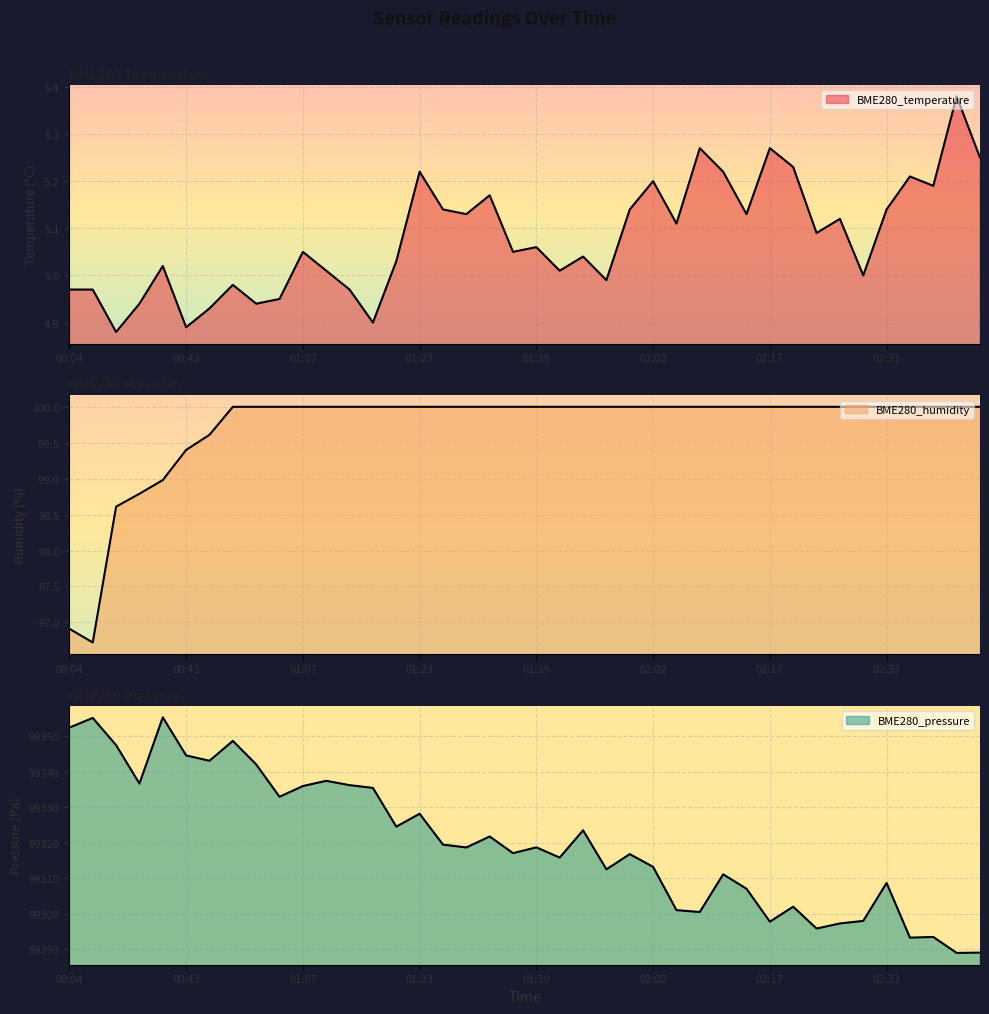

What is the difference between the maximum and second lowest values in the BME280_temperature series?

0.5